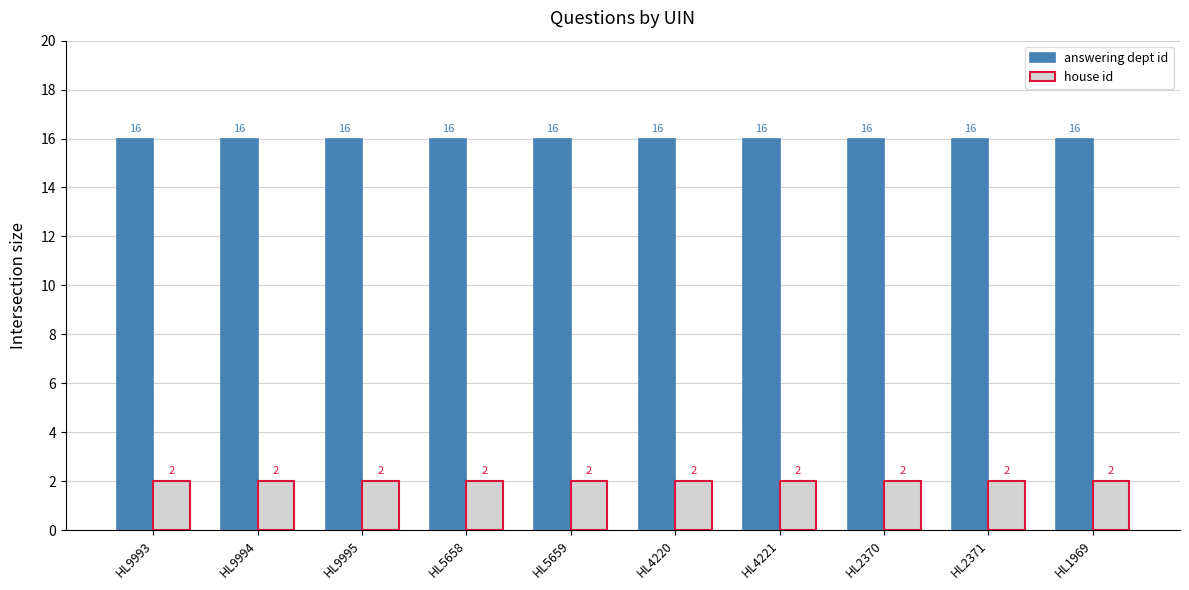

What is the maximum value for answering dept id?

16